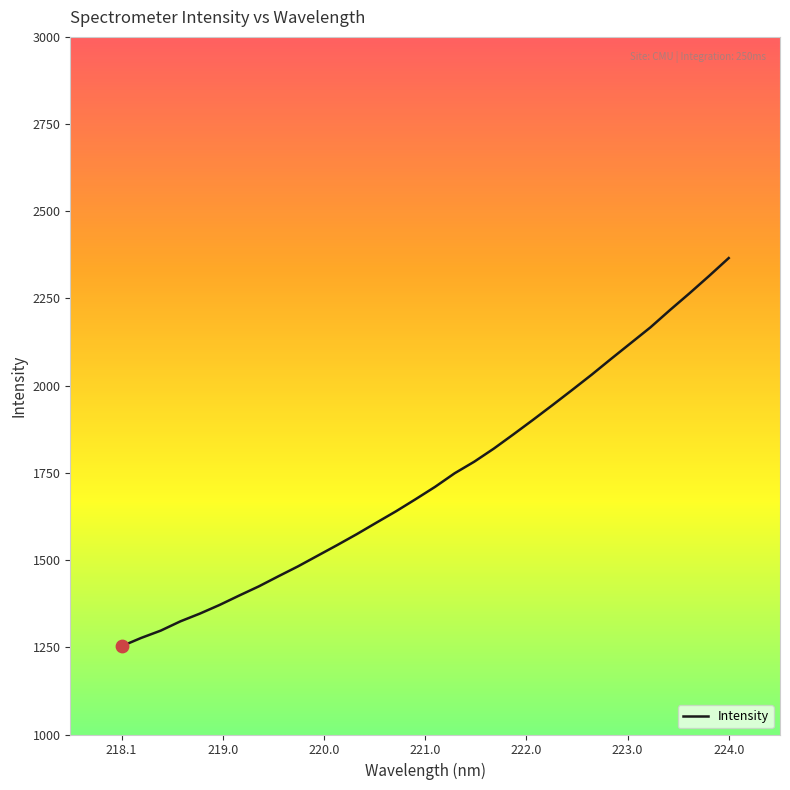

What is the greatest value displayed?

2365.9